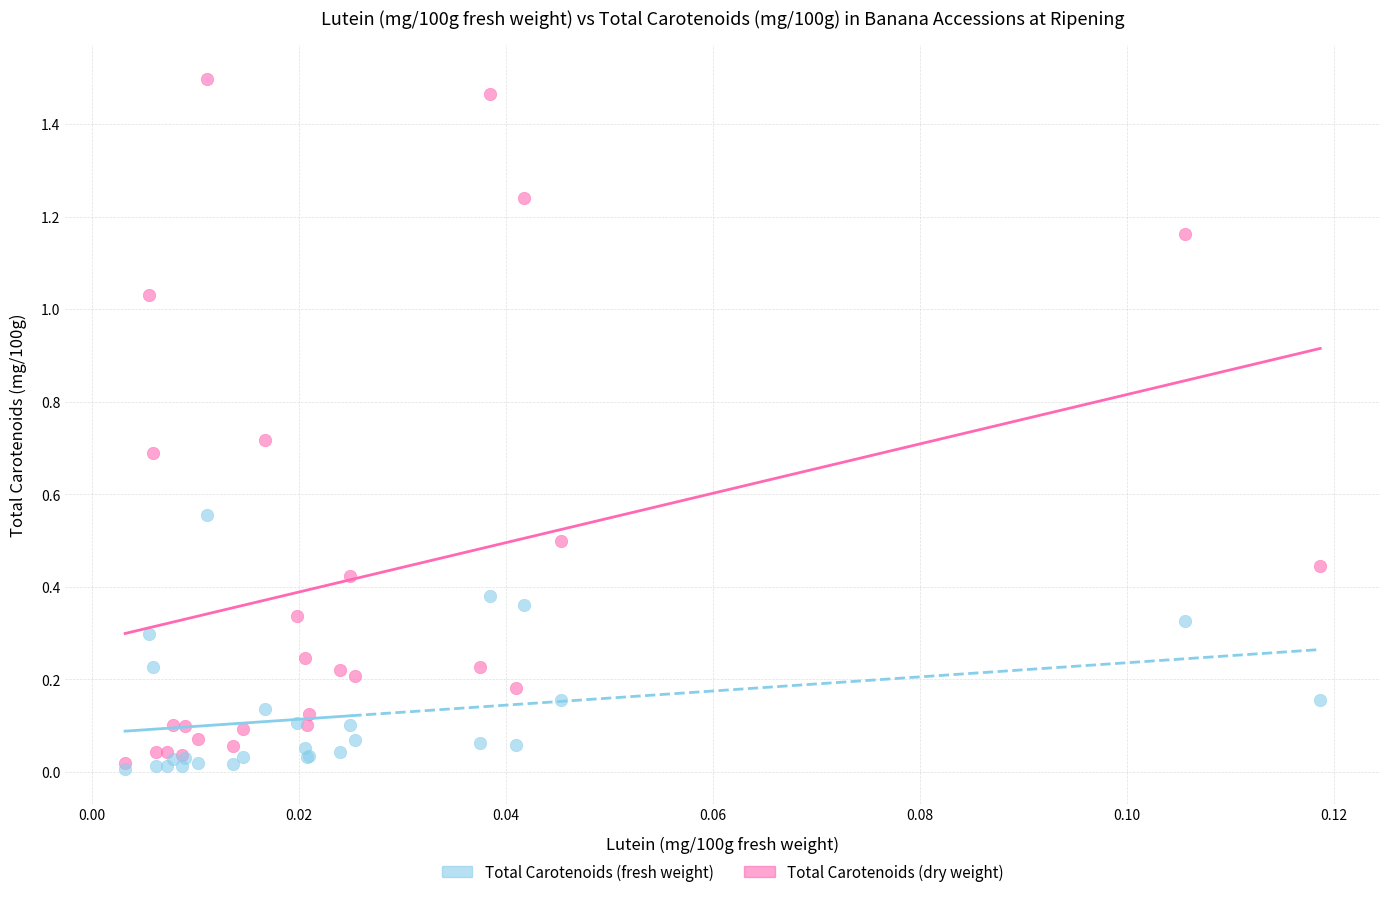

What are all the series names shown in the legend?

Total Carotenoids (fresh weight), Total Carotenoids (dry weight)